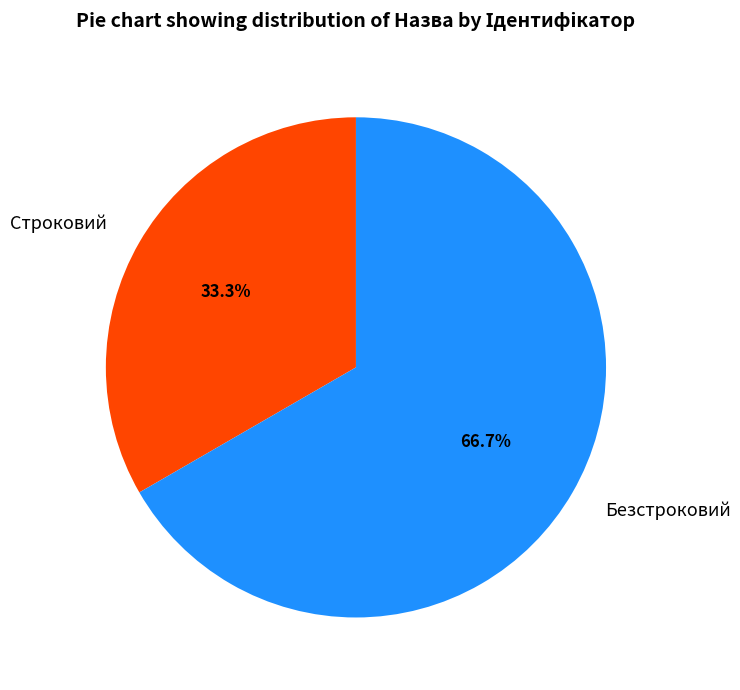

True or false: Безстроковий accounts for 73% of the total.

False